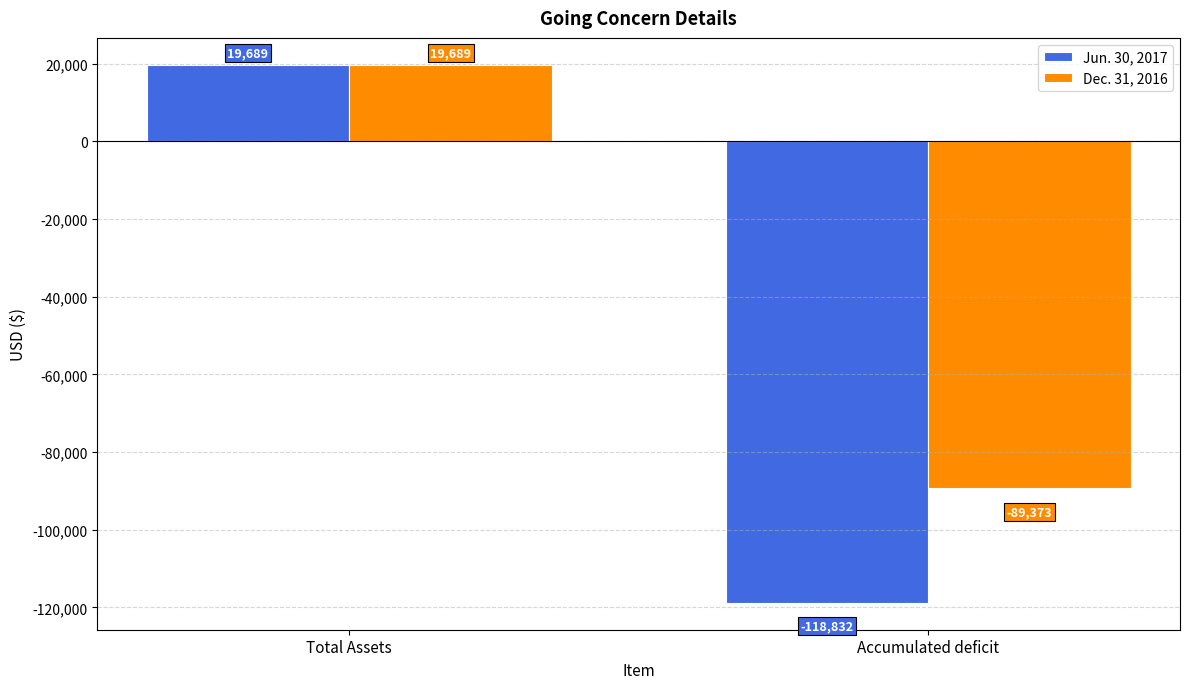

What is the label of the 1st bar from the right?

Accumulated deficit